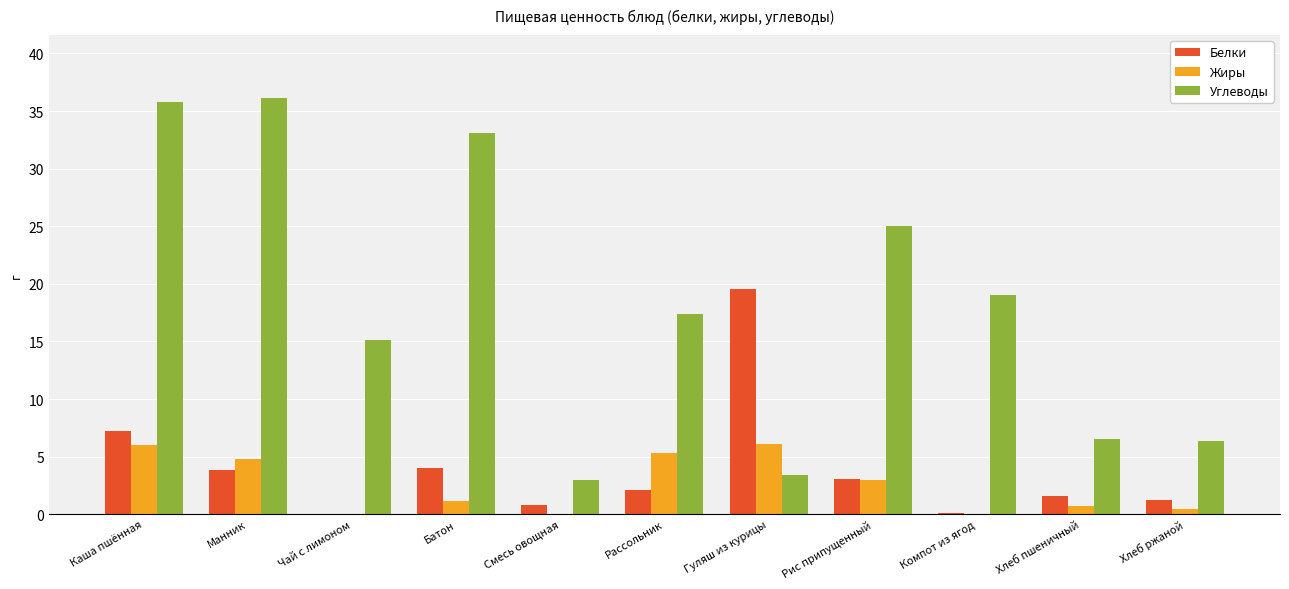

At which category is the sum across all series the highest?

Каша пшённая